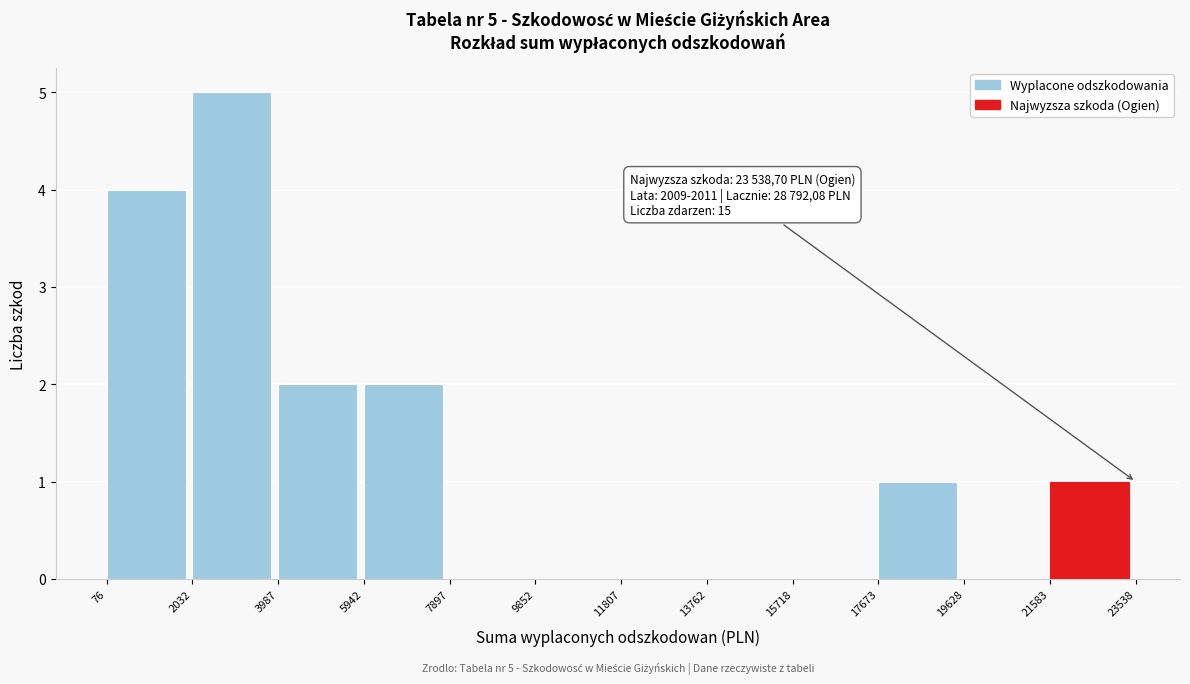

Over which range of the x-axis is the bar tallest?

2032 to 3987